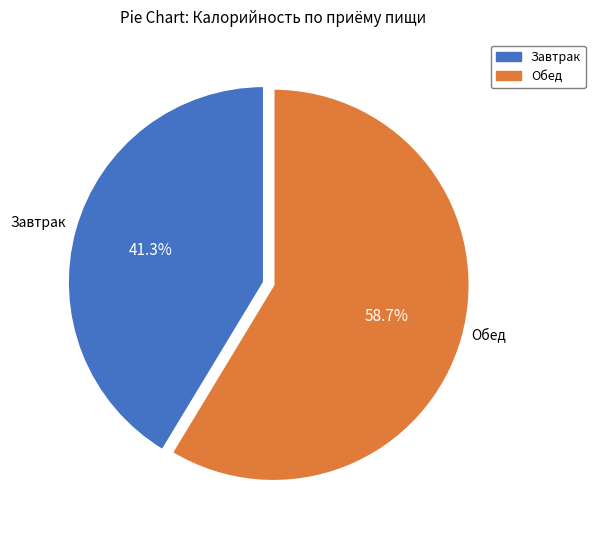

Between Завтрак and Обед, which is larger?

Обед